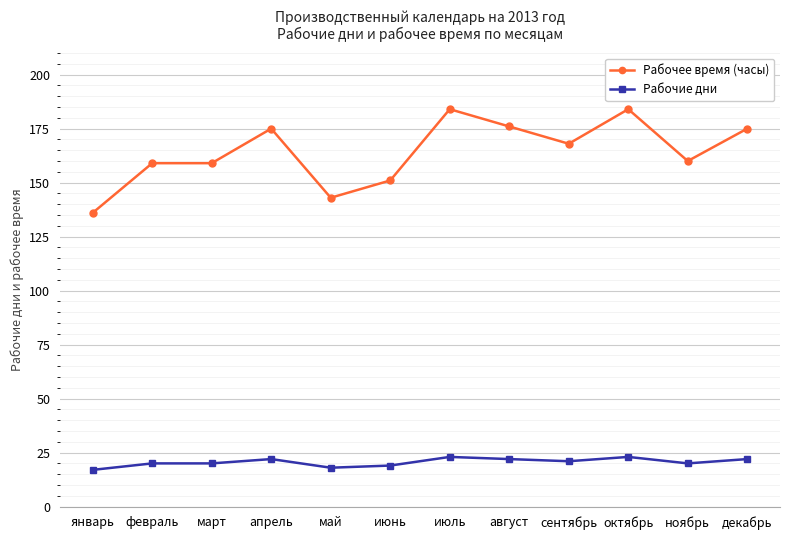

The value of Рабочее время (часы) at март is 92. True or false?

False